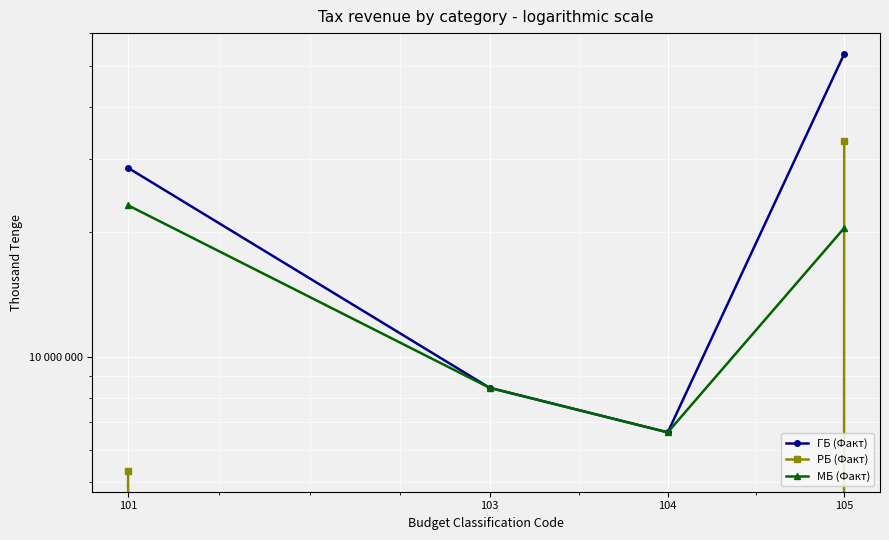

True or false: ГБ (Факт) has a value of 73728078 at 105.

False